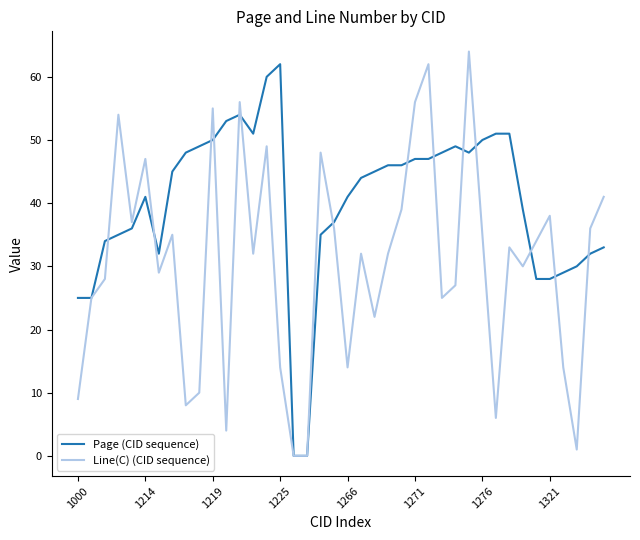

What is the highest value of the Page (CID sequence) series?

62